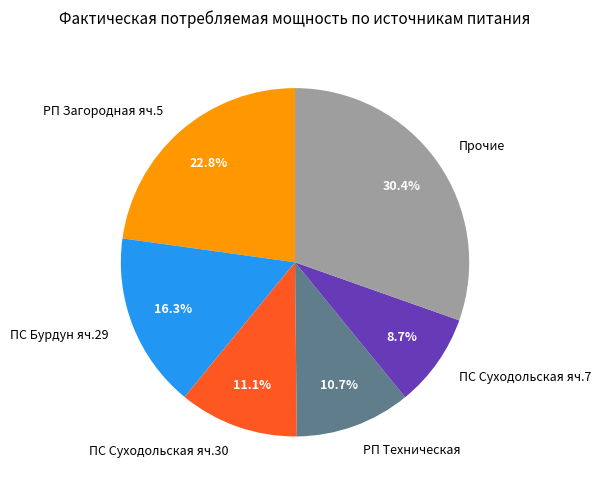

What is the total percentage of ПС Бурдун яч.29 and ПС Суходольская яч.7?

25.0%